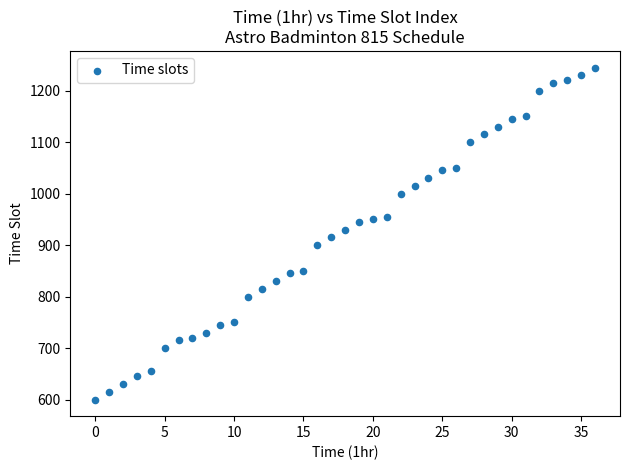

What is the range of Y values (max minus min)?

645